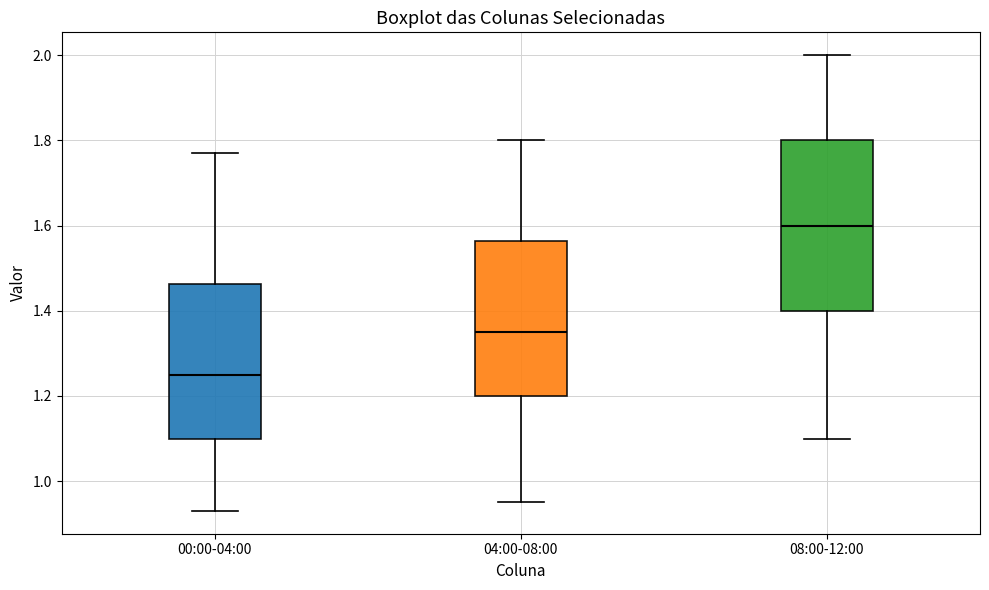

Reading left to right, read every box against the y-axis: the position of its median line, the range the box covers, and the ends of its whiskers. The values are not printed on the chart, so give them approximately, as read against the axis.

00:00-04:00: median 1.26, box 1.10 to 1.46, whiskers 0.94 to 1.78
04:00-08:00: median 1.36, box 1.20 to 1.56, whiskers 0.96 to 1.80
08:00-12:00: median 1.60, box 1.40 to 1.80, whiskers 1.10 to 2.00